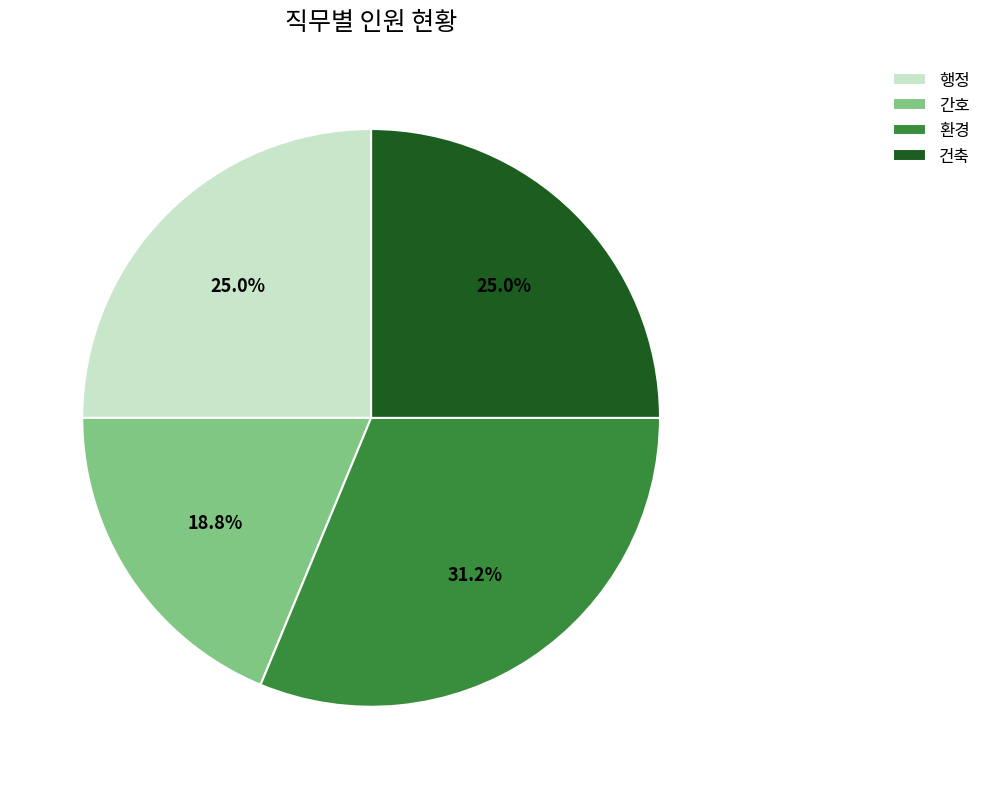

How many slices are in this pie chart?

4